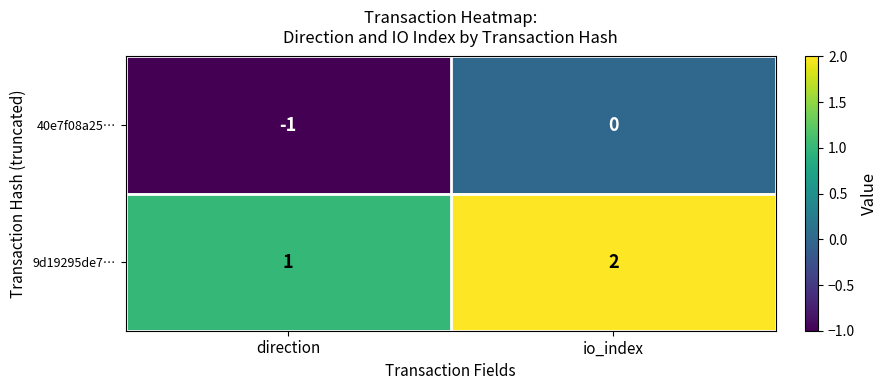

What is the total value across all series at io_index?

2